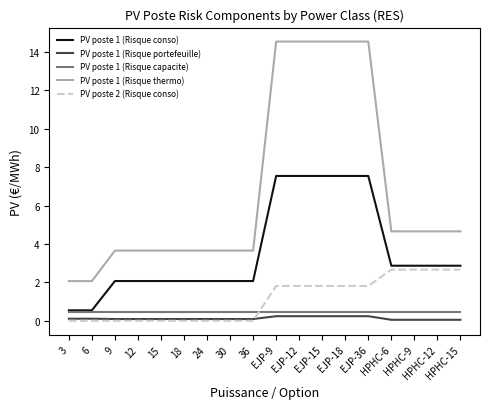

What is the highest value of the PV poste 1 (Risque thermo) series?

14.6